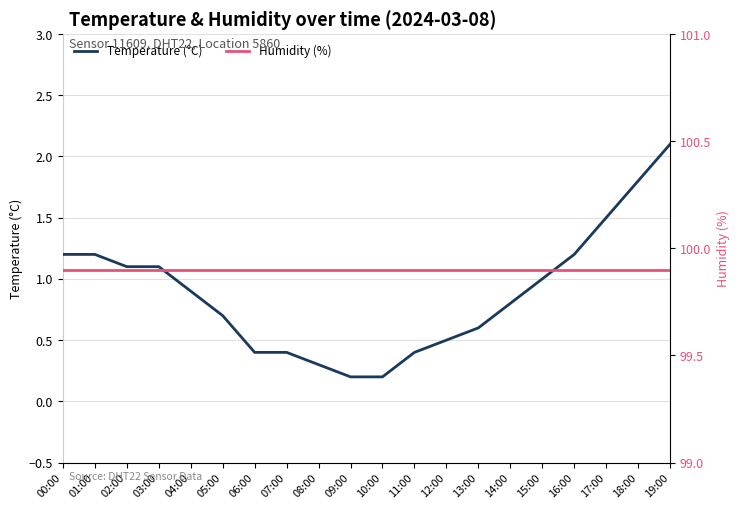

At which label does Humidity (%) reach its peak?

00:00